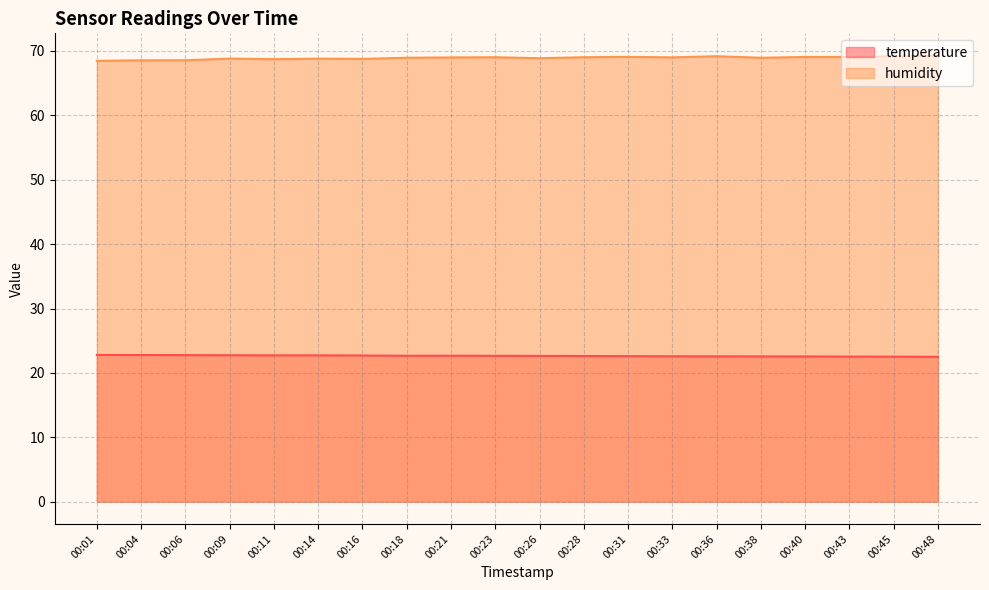

What is the sum of the temperature values at 00:06 and 00:28?

45.4